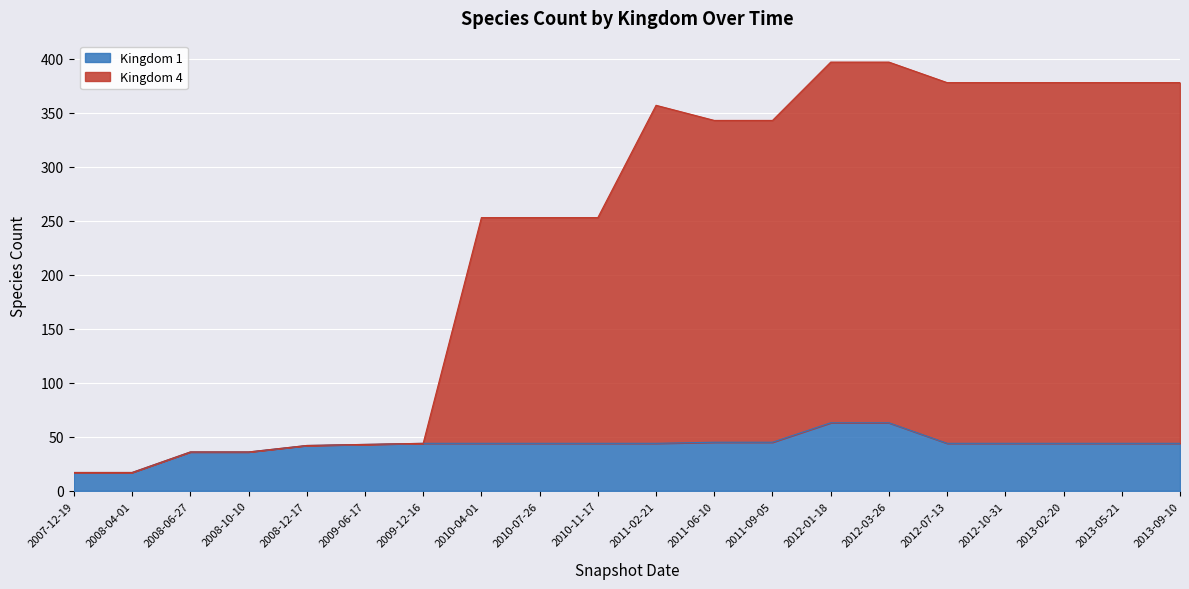

At which category is the sum across all series the highest?

2012-01-18